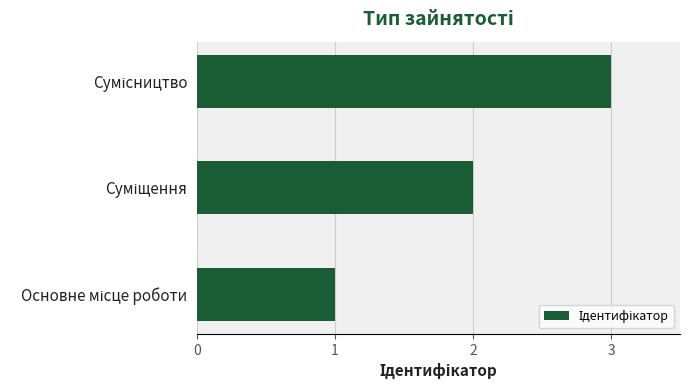

What is the sum of all values?

6